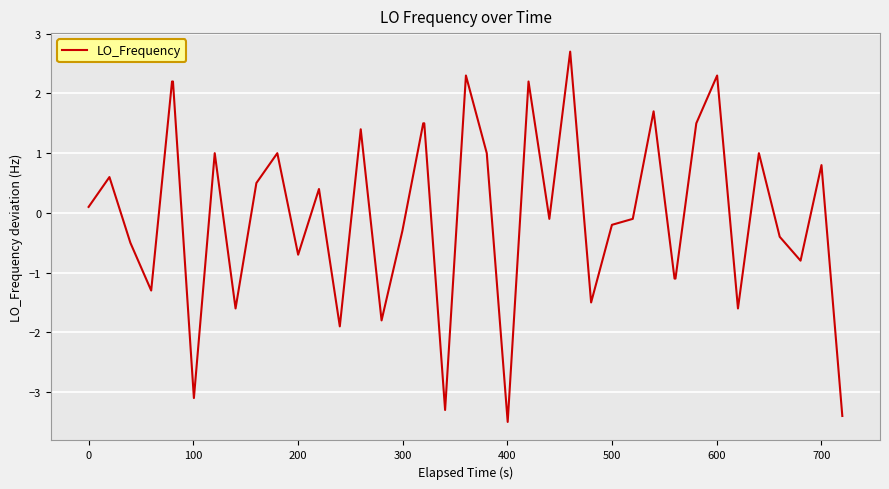

What is the greatest value displayed?

2.7